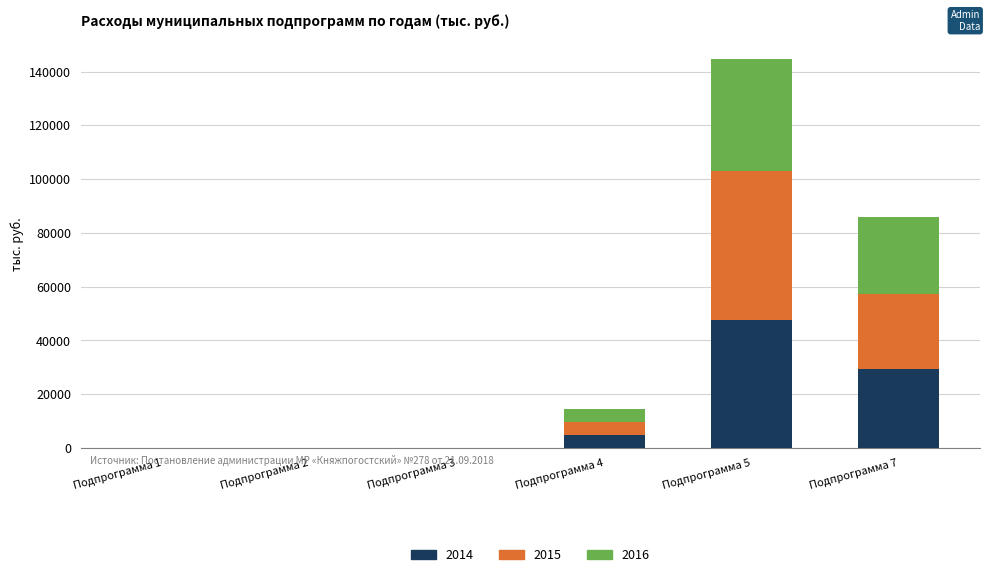

What is the highest value of the 2014 series?

47766.2